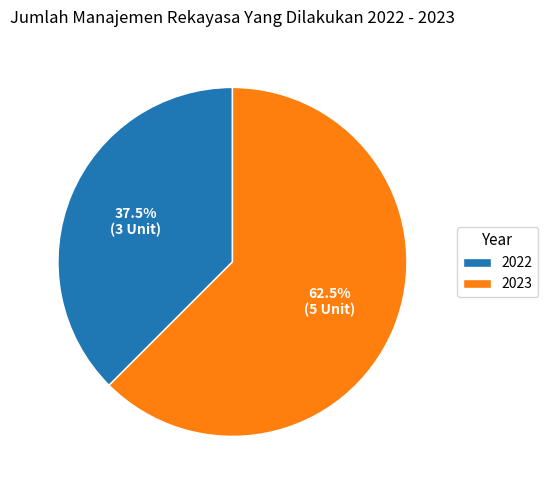

How many slices are in this pie chart?

2